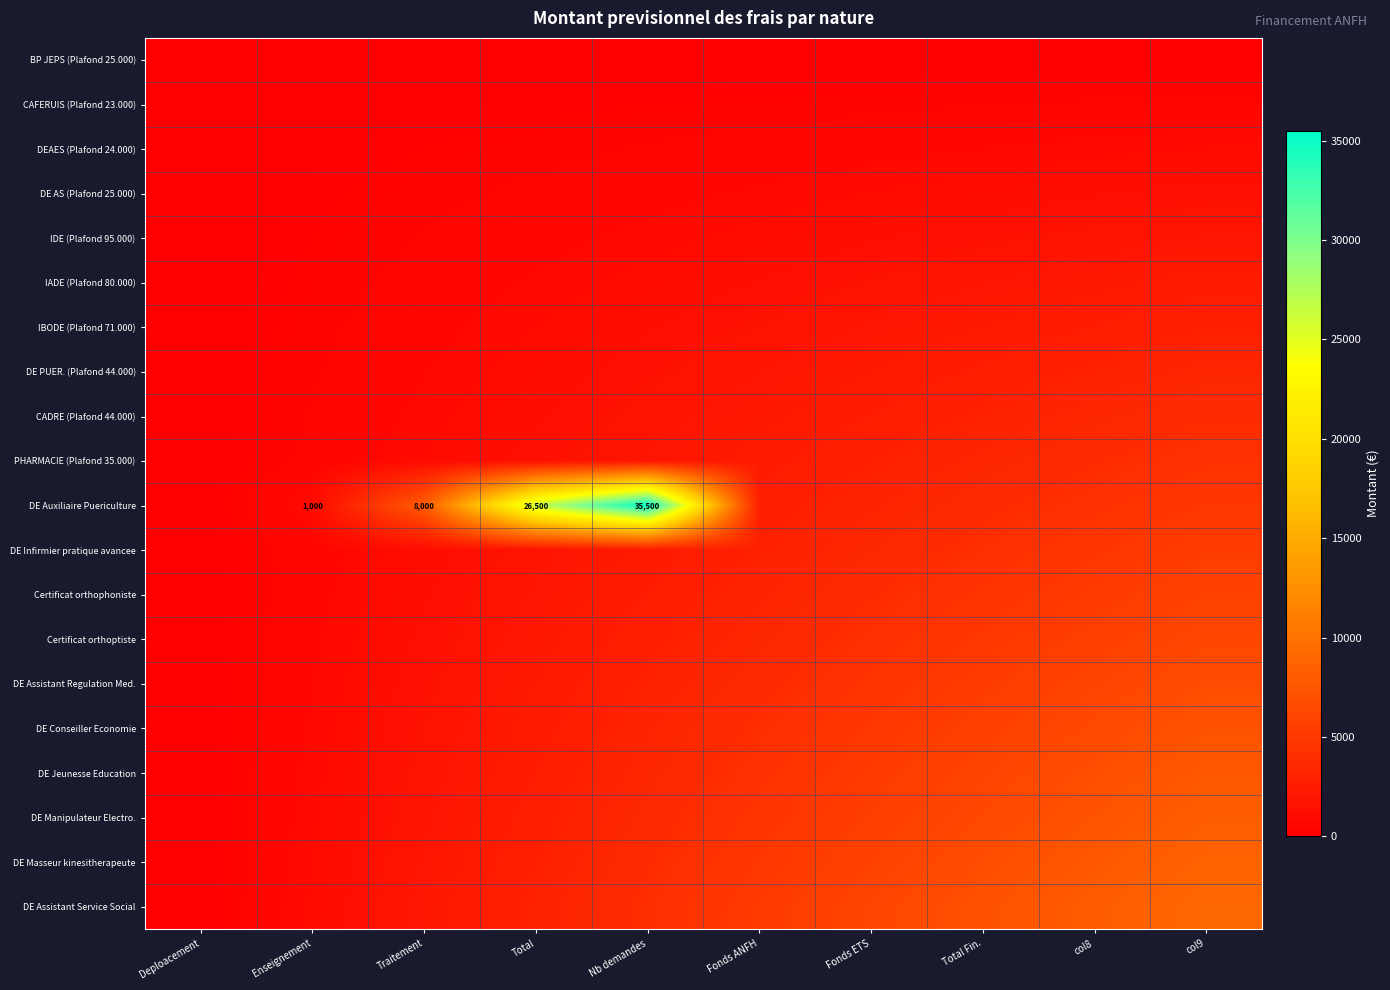

What is the sum of all DE PUER. (Plafond 44.000) values?

16773.8